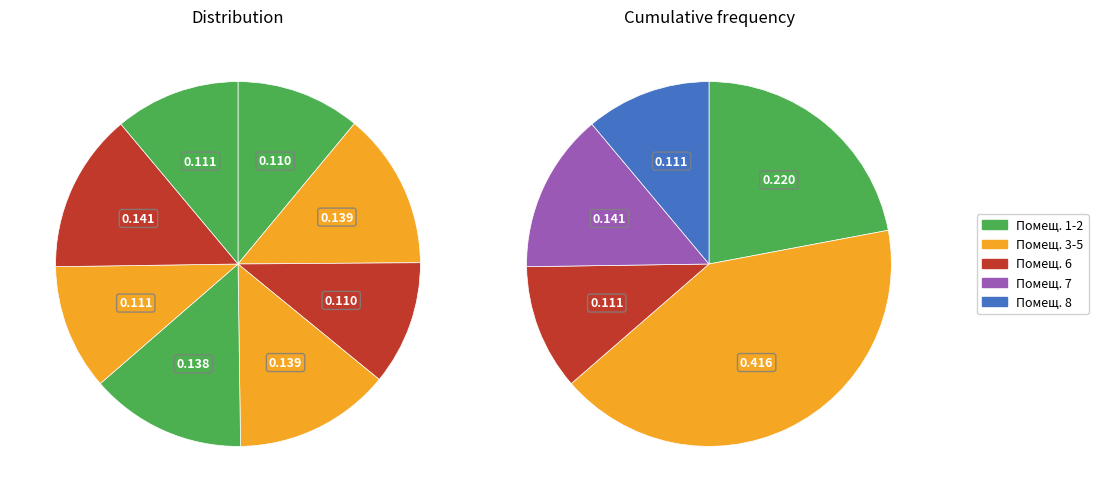

Count the number of slices in the pie.

8